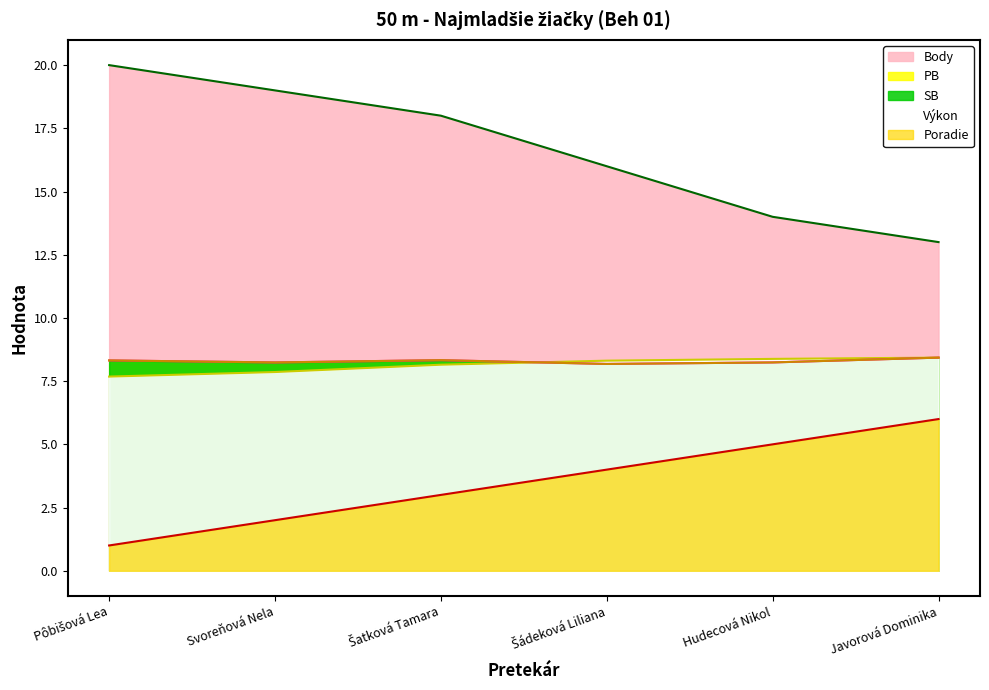

What is the difference between the highest and lowest values at Javorová Dominika?

7.0